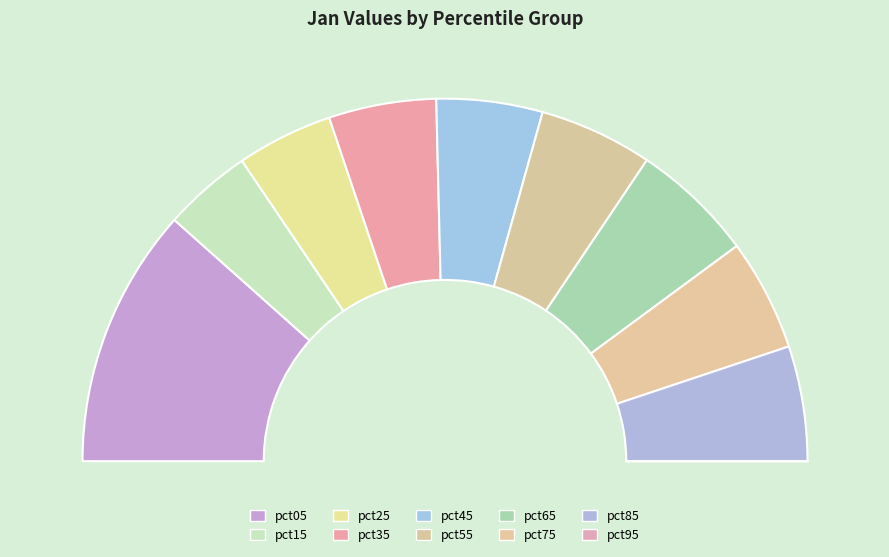

Which has a higher value, pct05 or pct35?

pct05